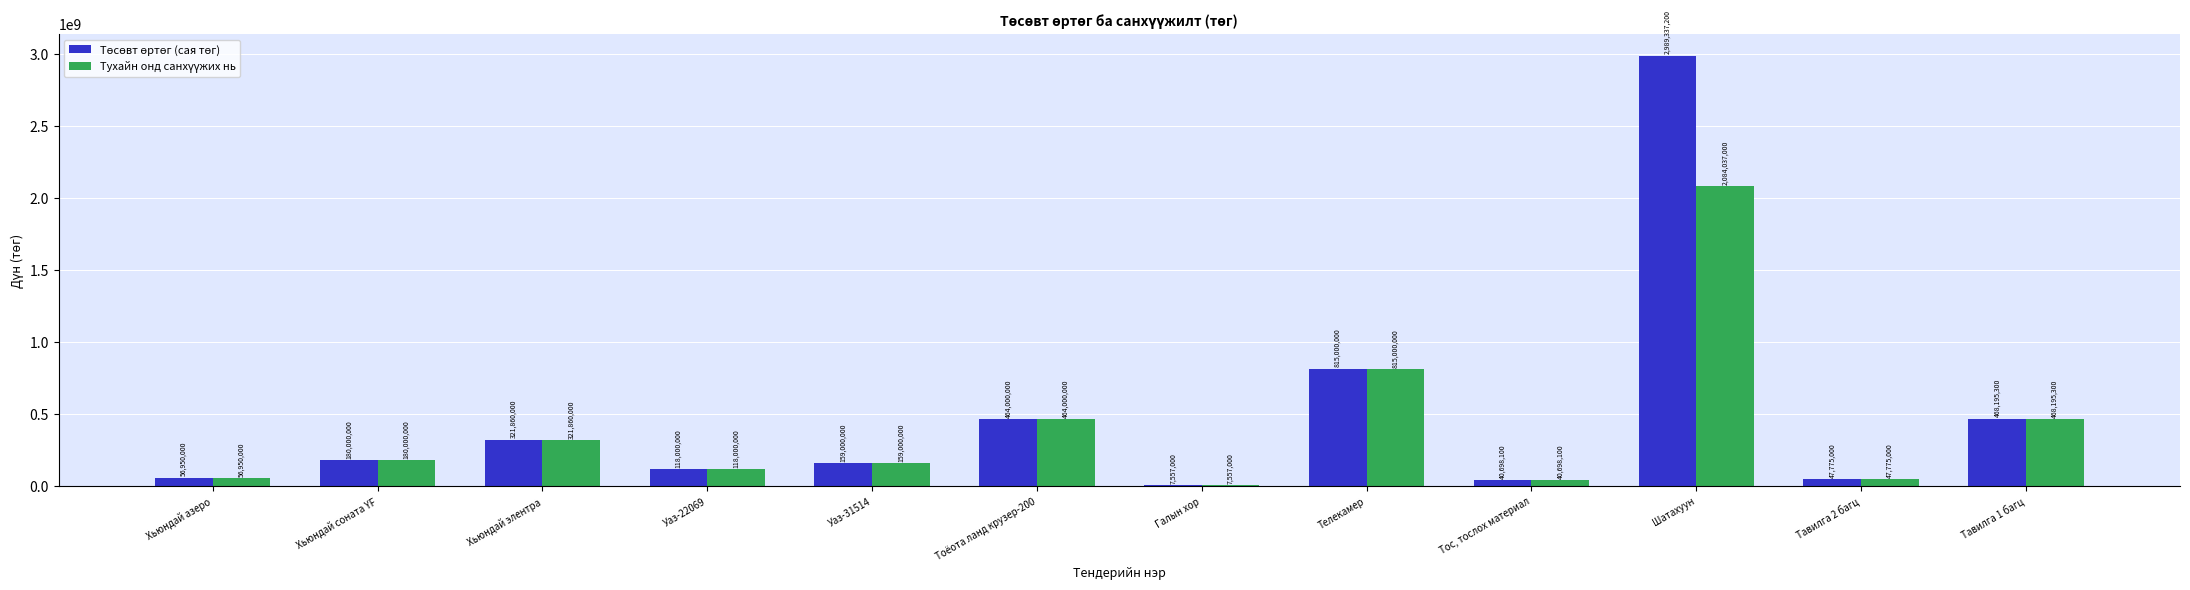

What is the total value across all series at Шатахуун?

5073374200